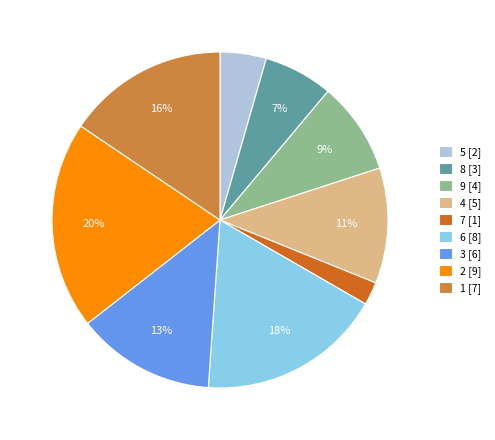

Is there a majority slice in this chart?

No